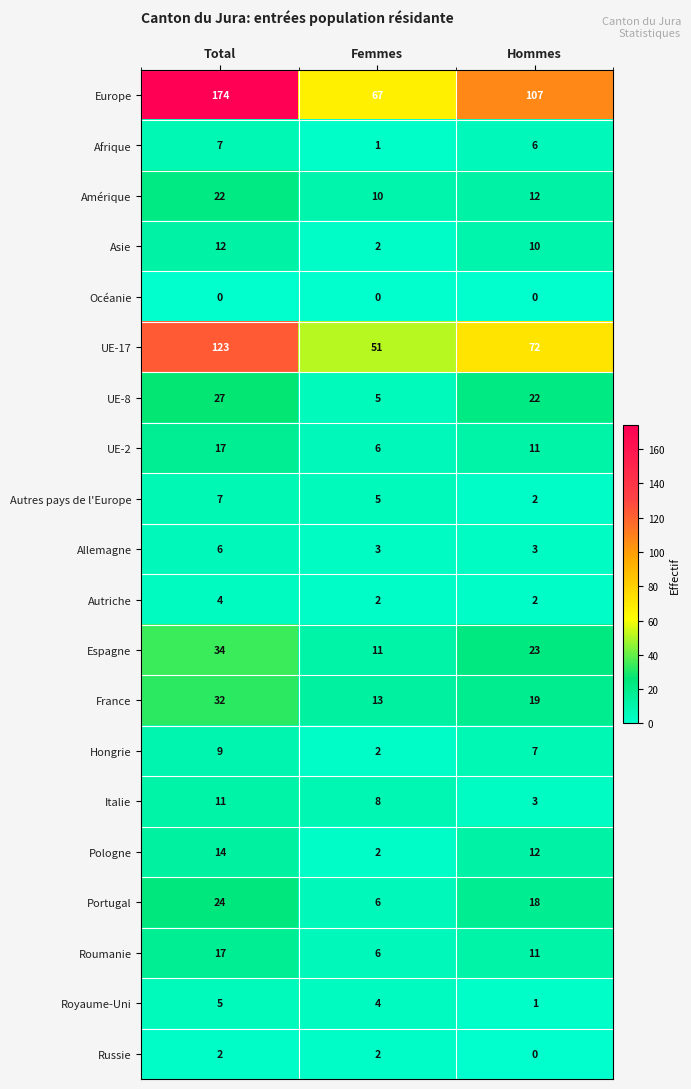

What is the difference between the France values at Hommes and Femmes?

6